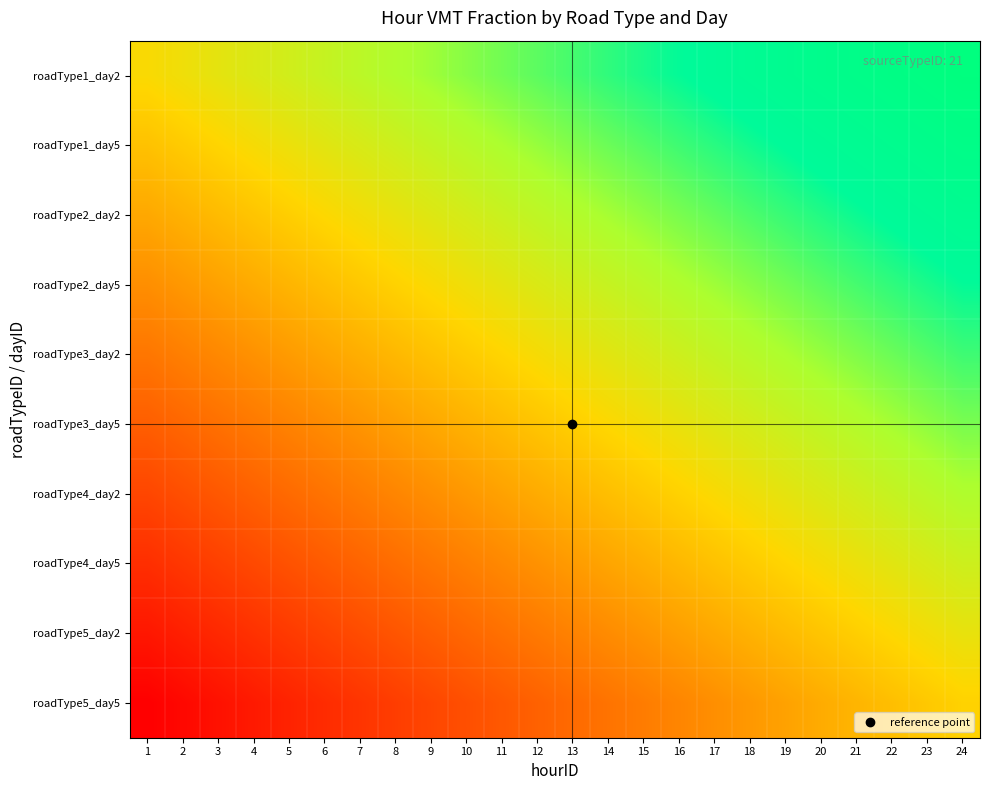

Which category has the lowest value across all series?

1